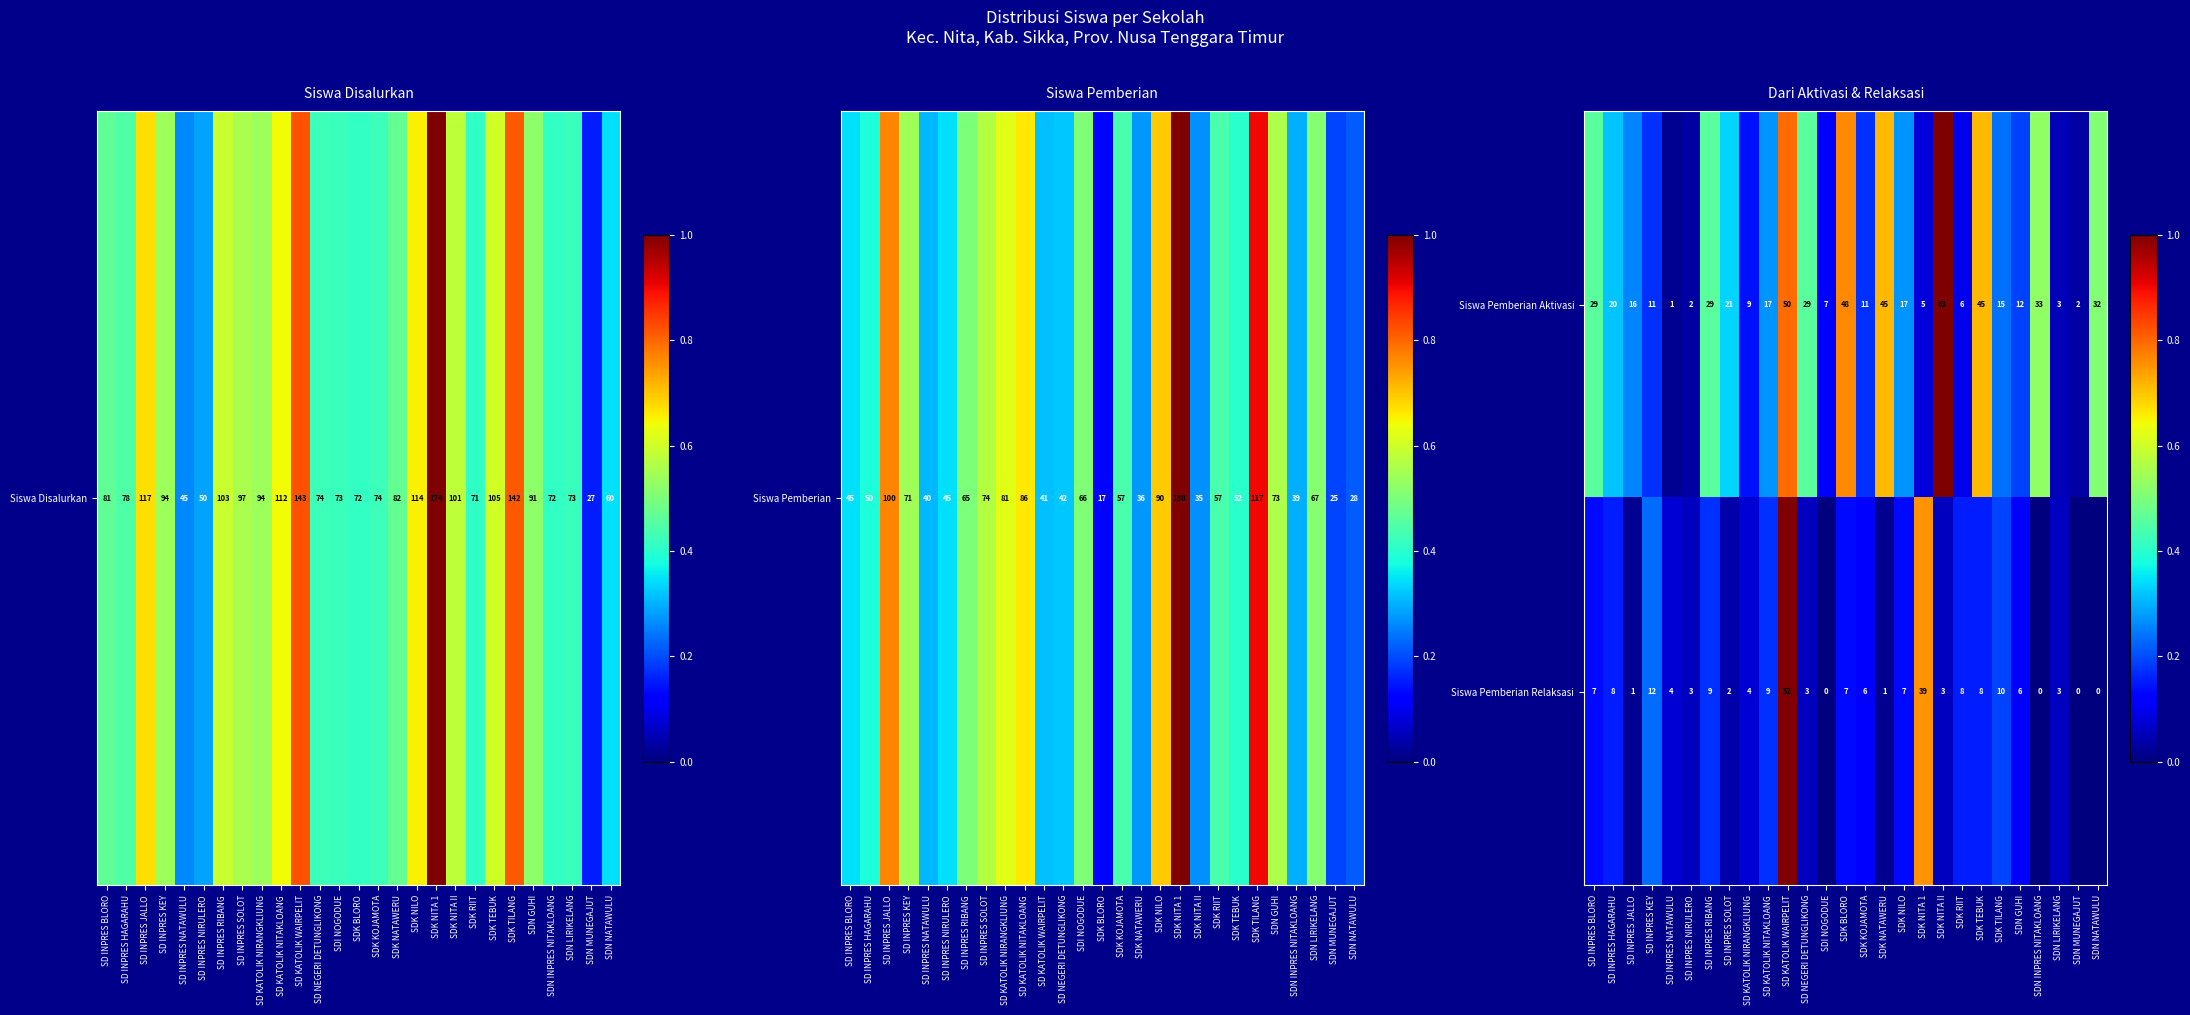

At how many categories does at least one series exceed 0?

27